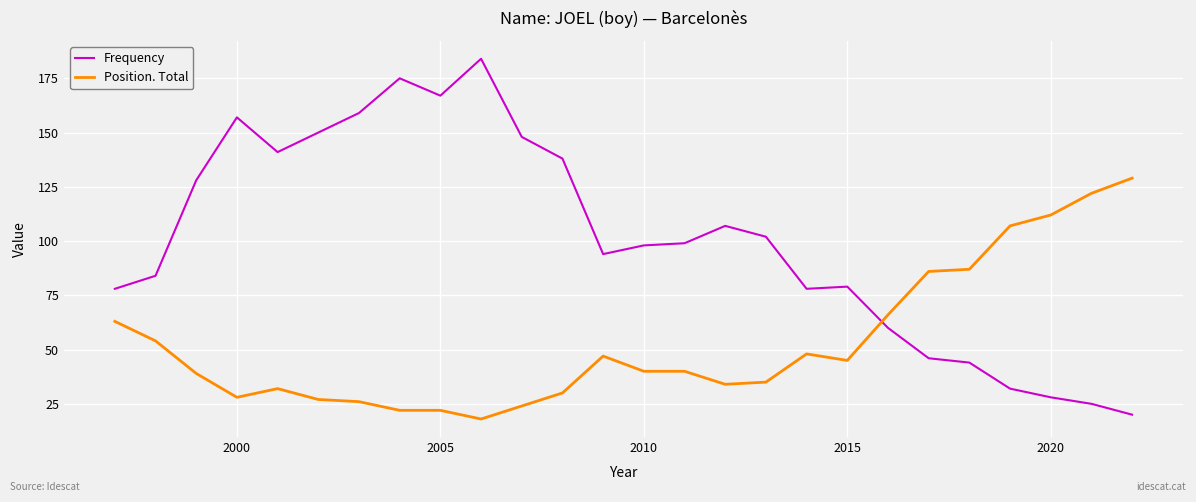

True or false: Position. Total and Frequency intersect in this chart.

True